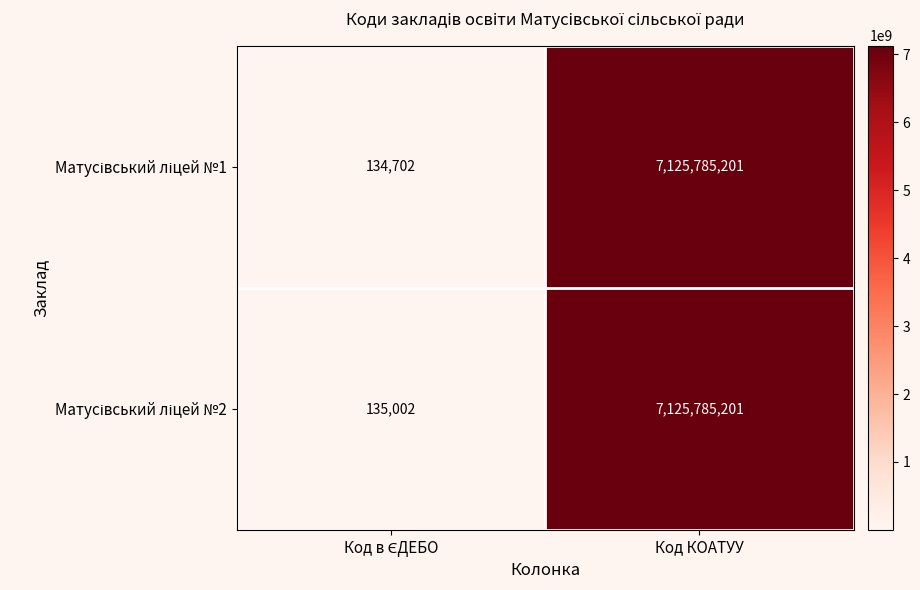

At which category does the chart reach its peak across all series?

Код КОАТУУ